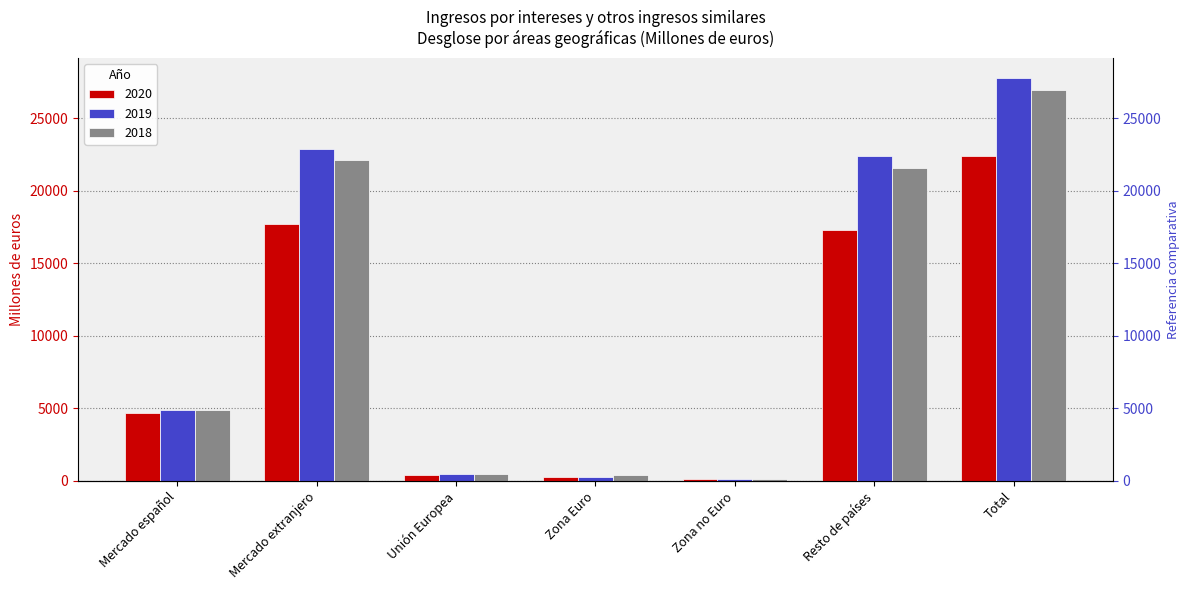

What is the difference between the second highest and second lowest values in the 2019 series?

22574